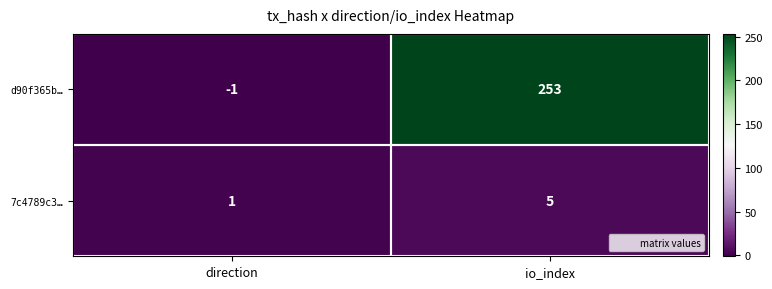

Which series has the widest spread of values?

d90f365b…